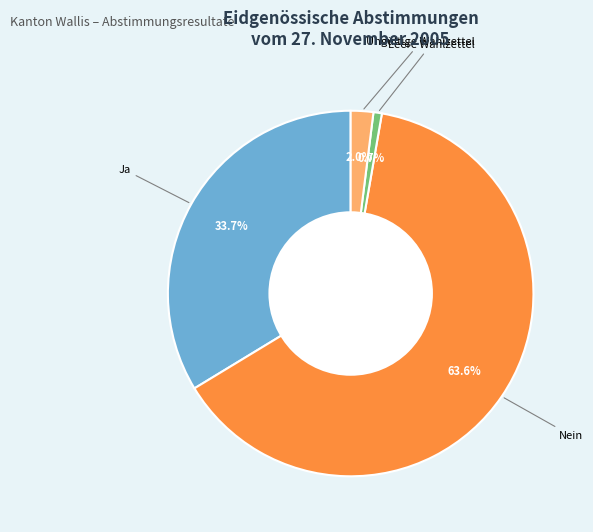

Is there a majority slice in this chart?

Yes